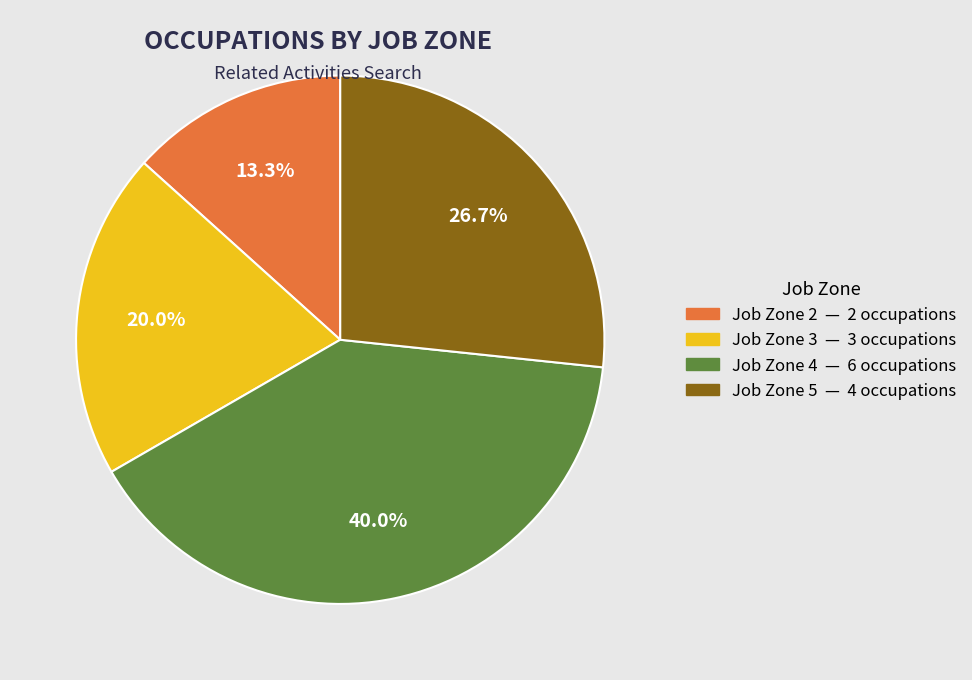

How many slices are in this pie chart?

4